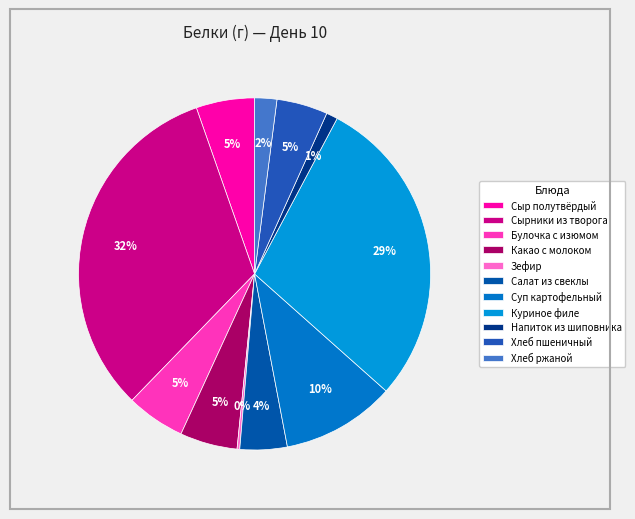

Do Суп картофельный and Какао с молоком together represent more than half of the pie?

No